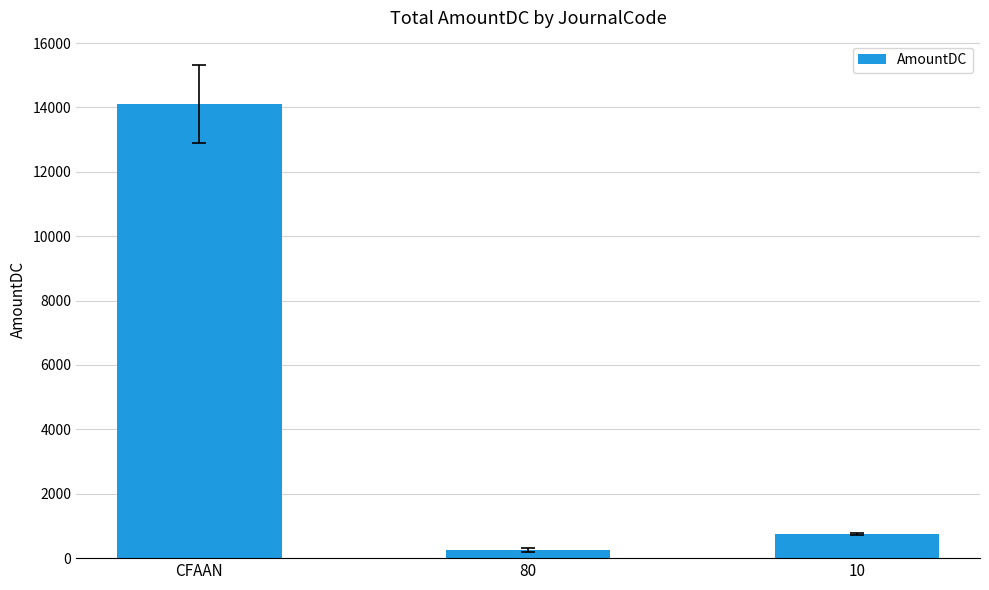

Rank the categories by value from lowest to highest.

80, 10, CFAAN